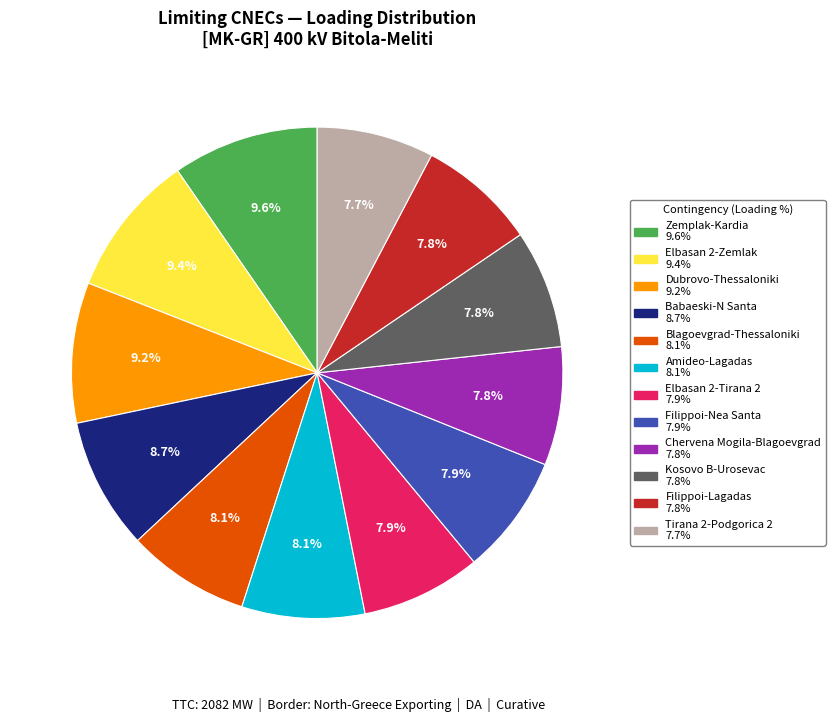

Is there a majority slice in this chart?

No